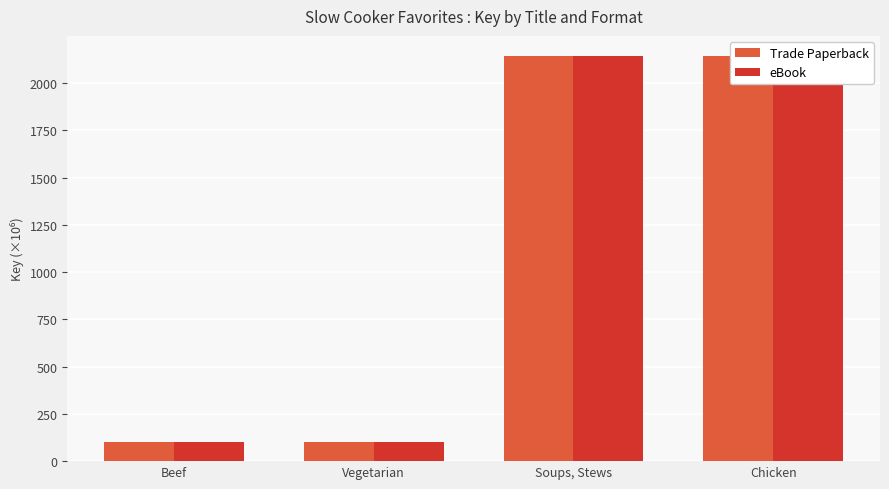

What is the sum of the eBook values at Beef and Chicken?

2242.3